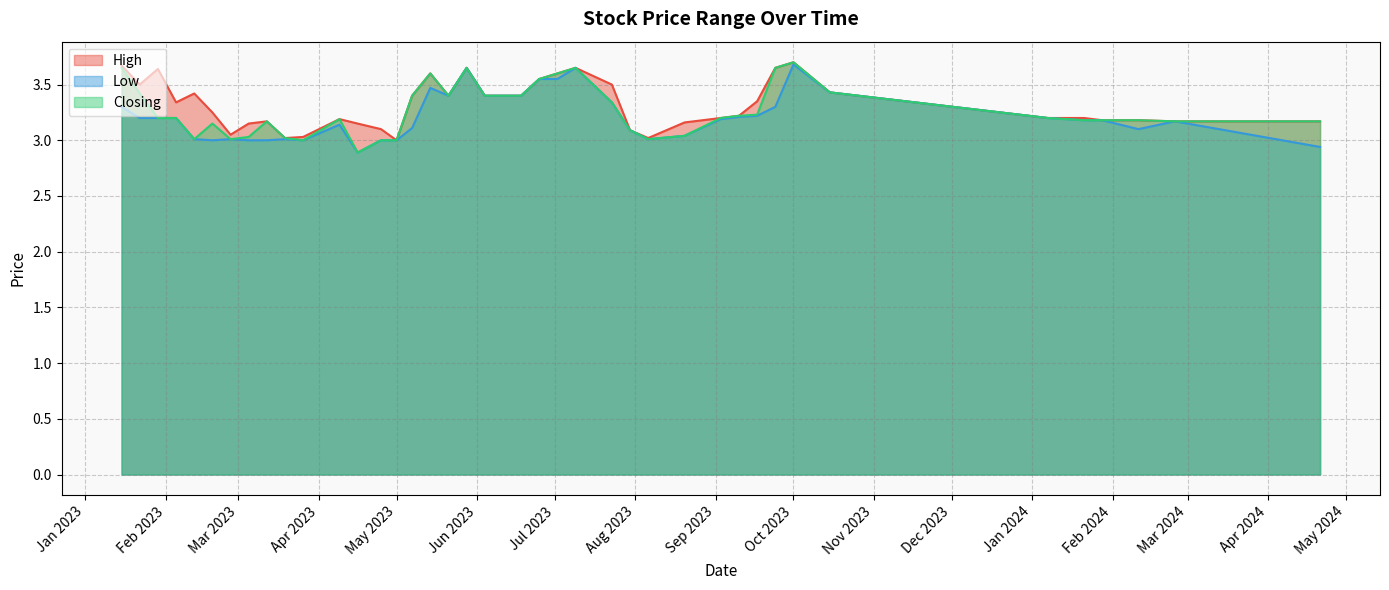

What is the difference between the maximum and minimum values in the Closing series?

0.8